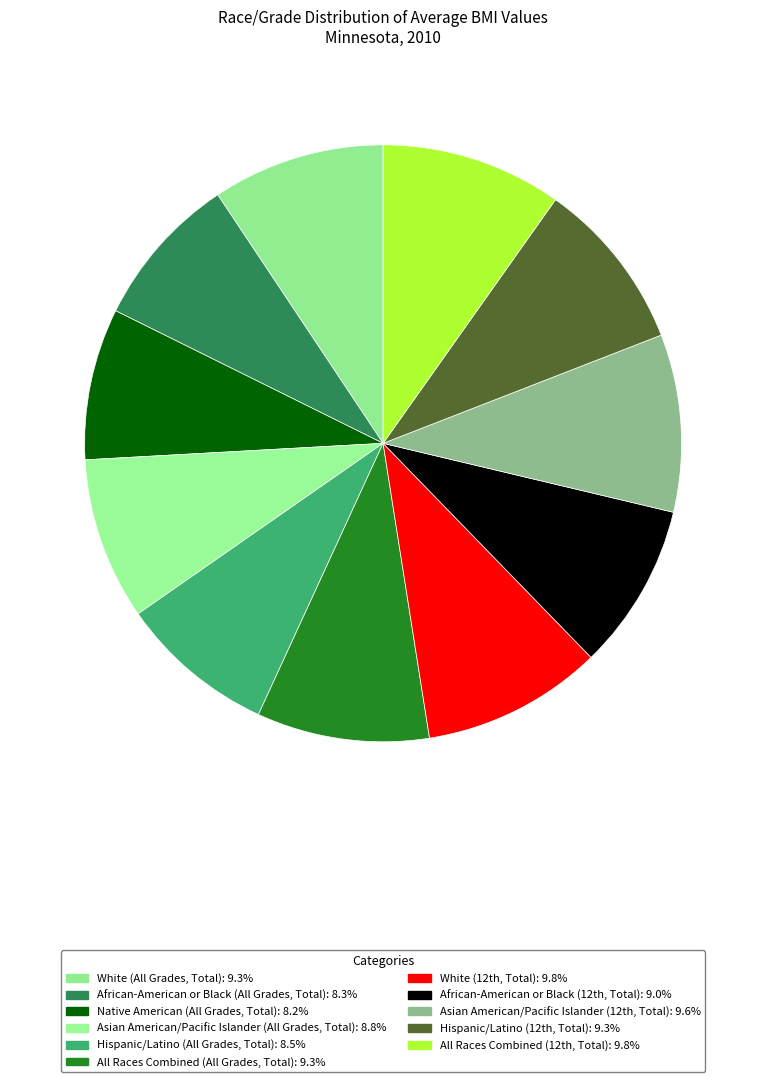

Combined, do All Races Combined (All Grades, Total) and Native American (All Grades, Total) account for over 50%?

No